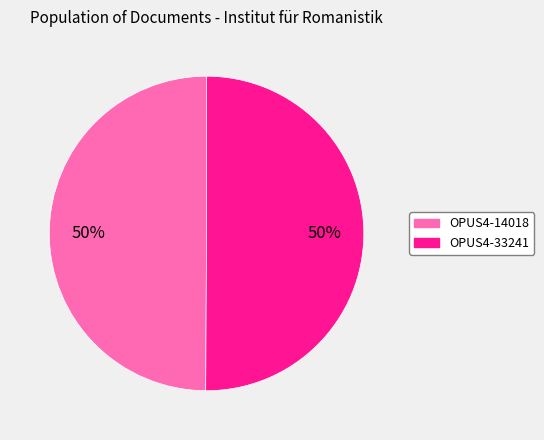

What is the ratio of the value at OPUS4-14018 to the value at OPUS4-33241?

1.0